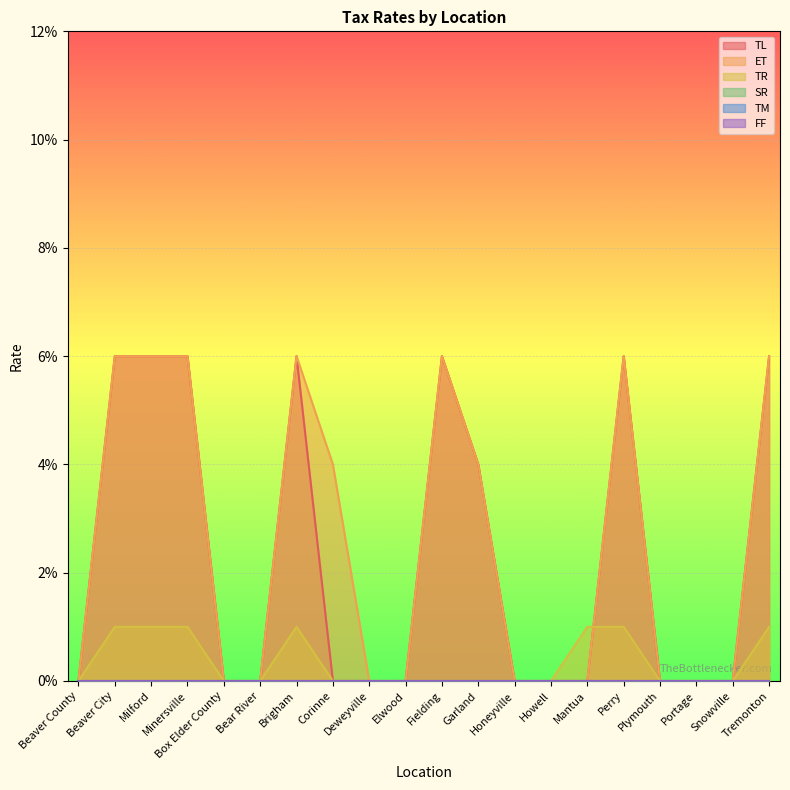

Is it true that TR equals 0.0 at Snowville?

True